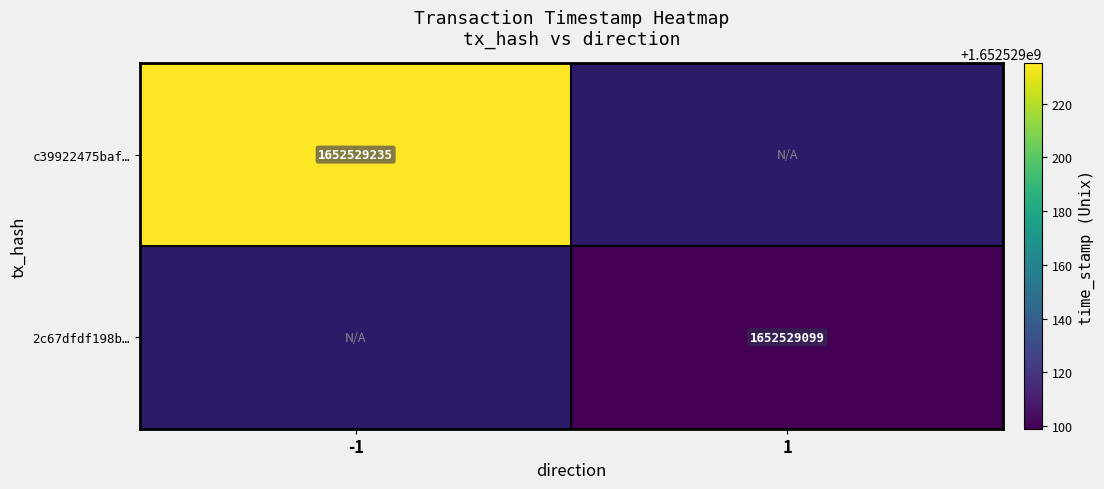

Is it true that 2c67dfdf198b443e033bed86d6b7e118726effe equals 0 at -1?

True